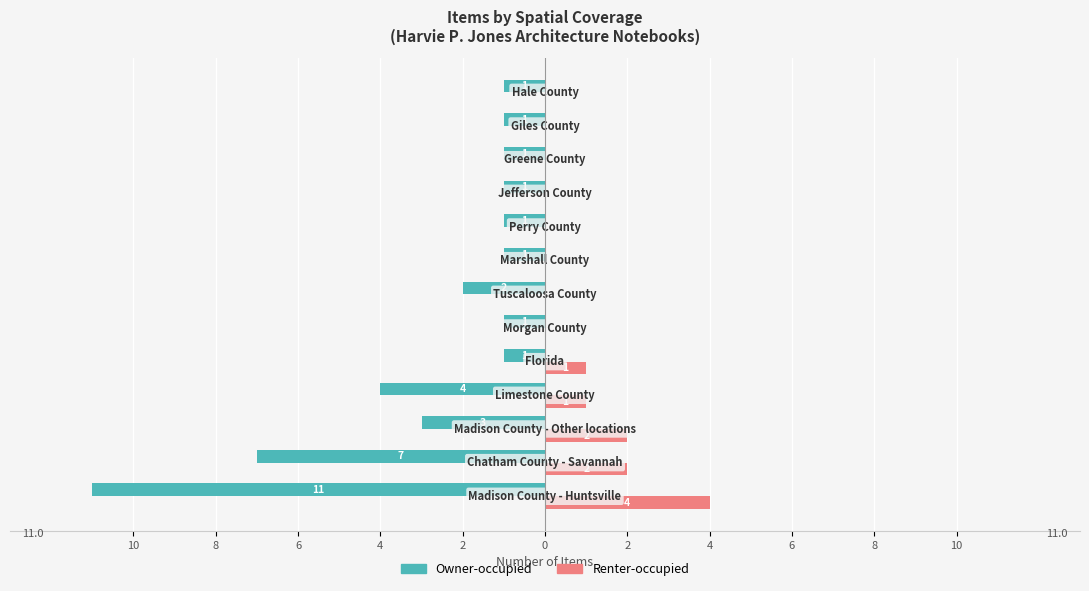

What is the value of the Owner-occupied bar at the 4th from the left?

-4